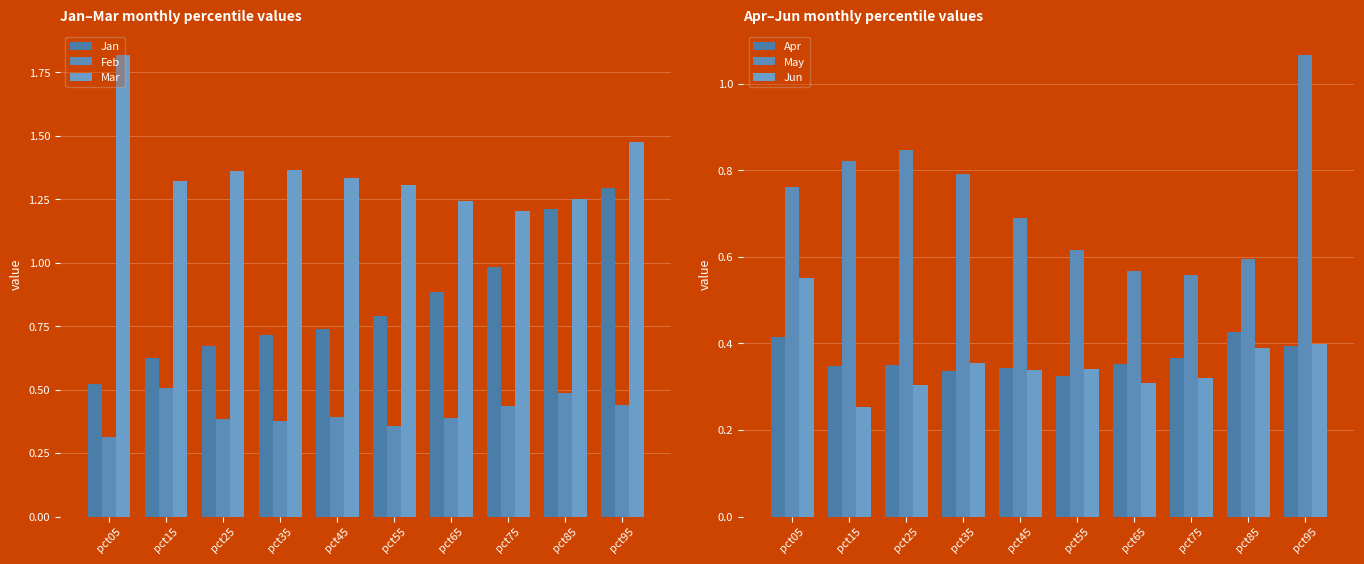

What is the maximum value shown in the chart?

1.8